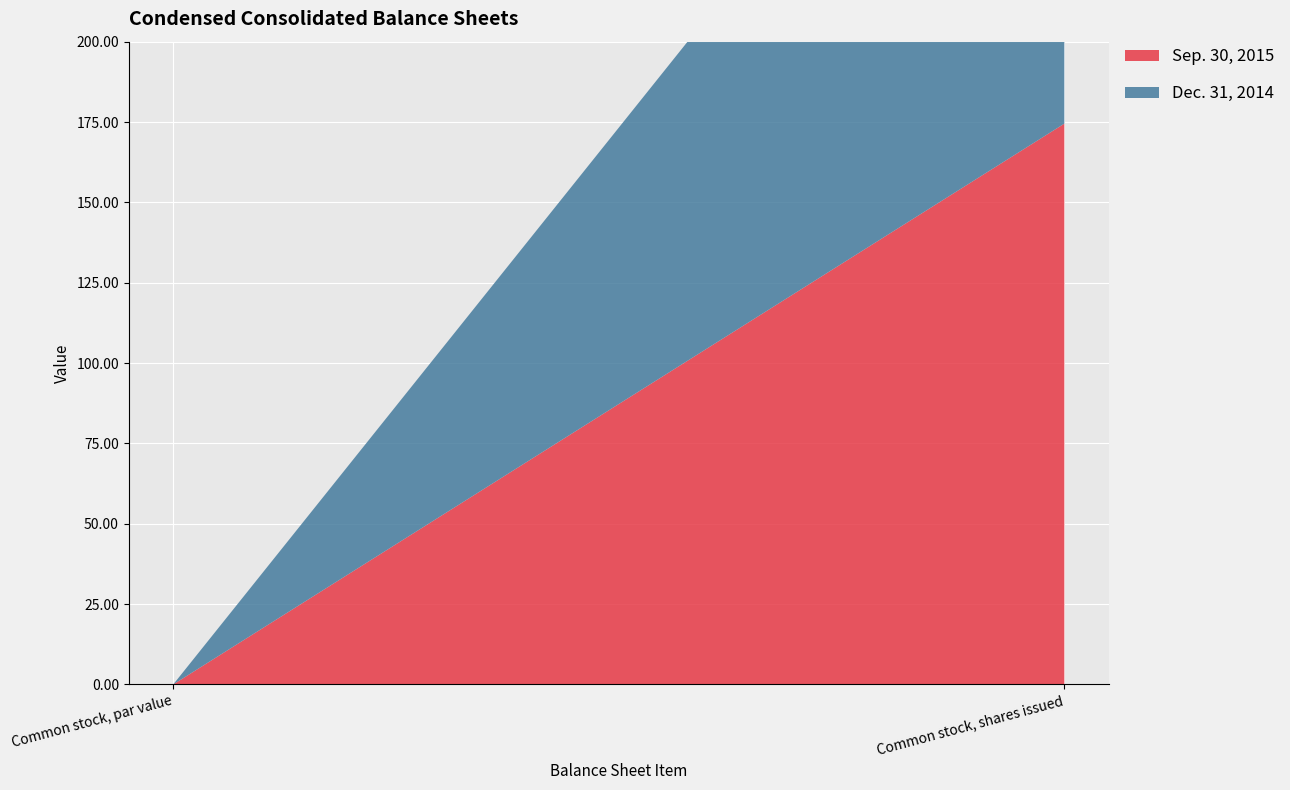

Reading left to right, transcribe all the data shown in this chart.

Sep. 30, 2015: 0.0	174.5
Dec. 31, 2014: 0.0	172.0